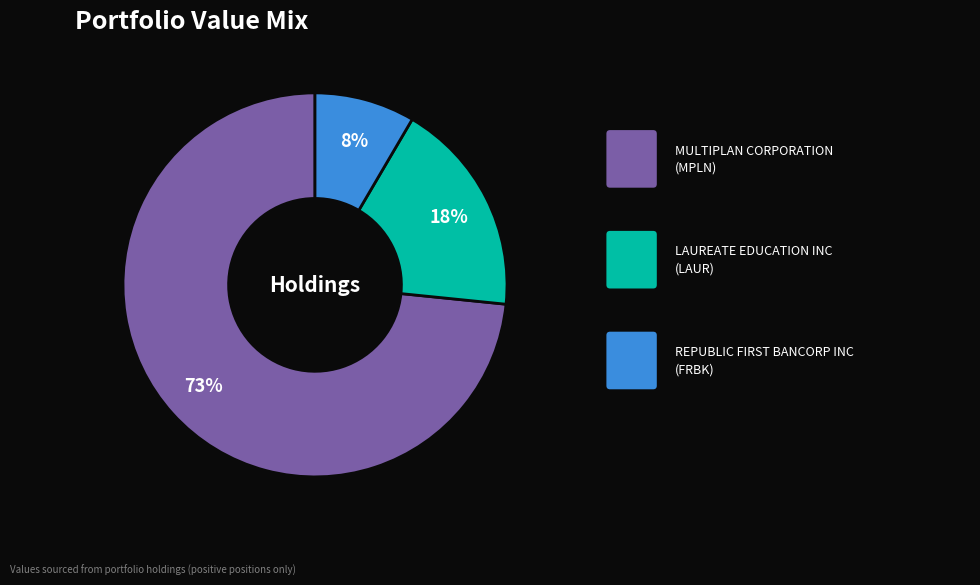

Does any single category account for the majority?

Yes